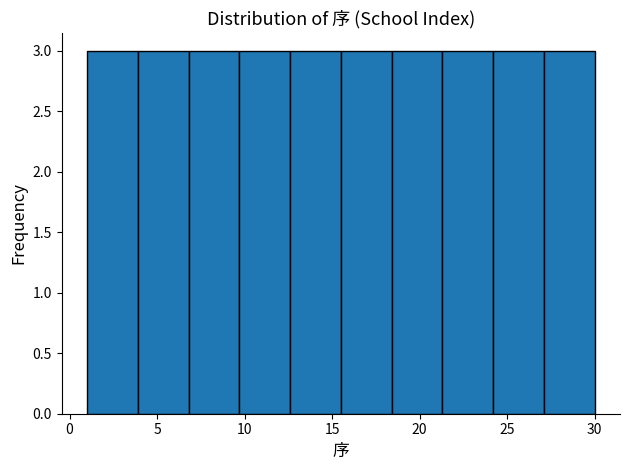

Reading left to right, list every bar in this chart as the range it spans on the x-axis followed by its height. Neither the bar edges nor the heights are printed on the chart, so give them approximately, as read against the axes.

1.0 to 3.9: 3
3.9 to 6.8: 3
6.8 to 9.7: 3
9.7 to 12.6: 3
12.6 to 15.5: 3
15.5 to 18.4: 3
18.4 to 21.3: 3
21.3 to 24.2: 3
24.2 to 27.1: 3
27.1 to 30.0: 3